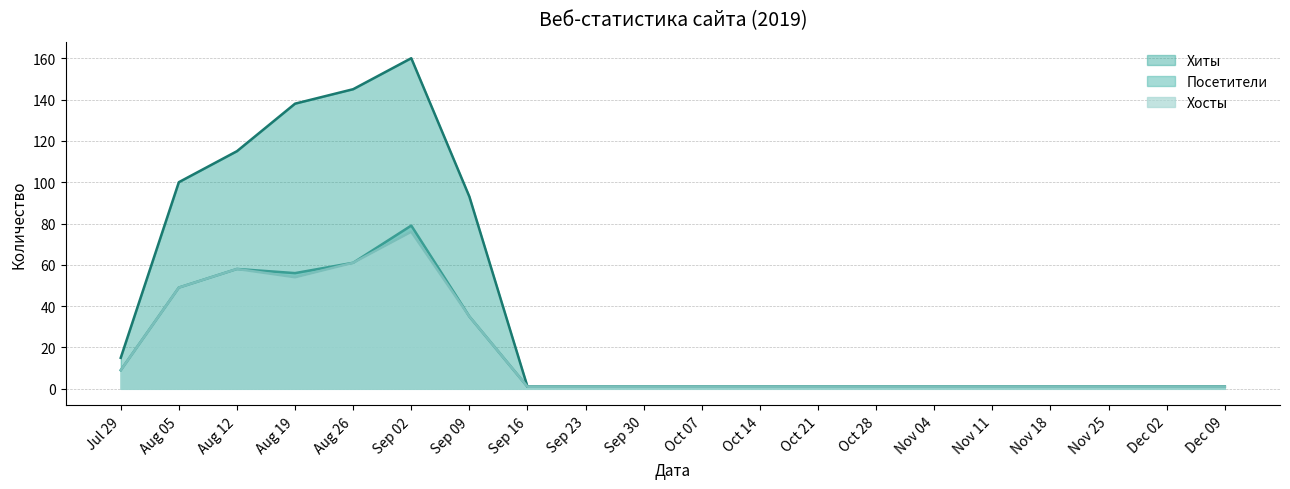

The value of Хосты at Sep 09 is 35. True or false?

True